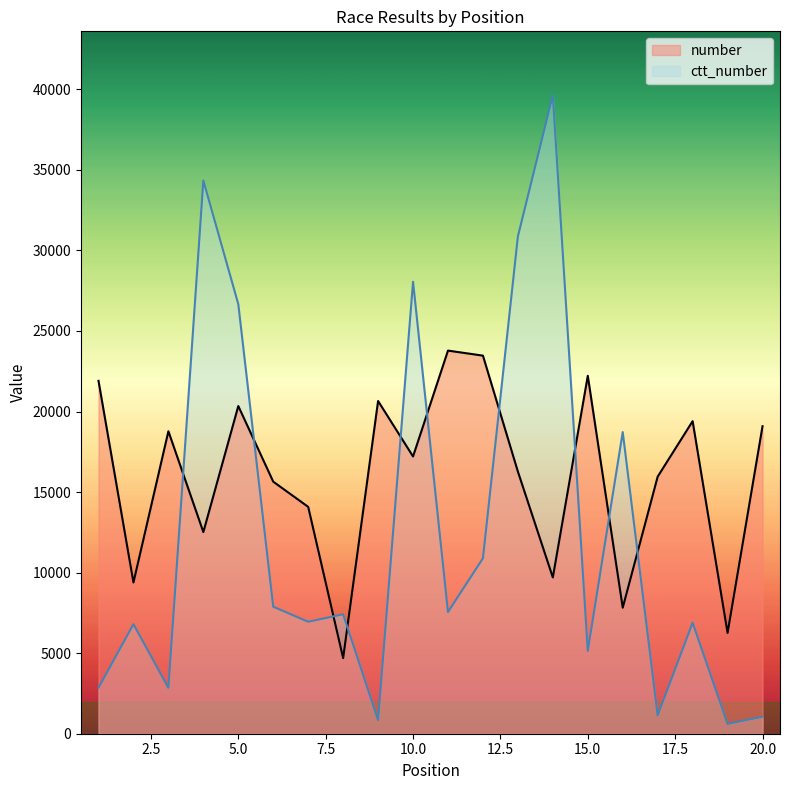

What is the difference between the highest and lowest values at 8?

2719.0